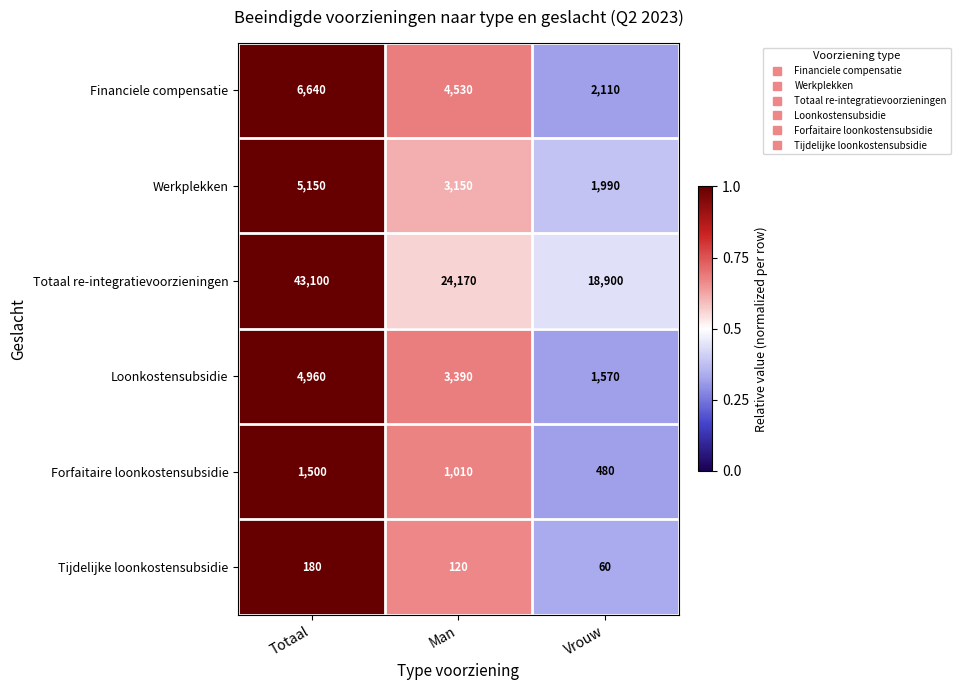

Which category has the highest value across all series?

Totaal